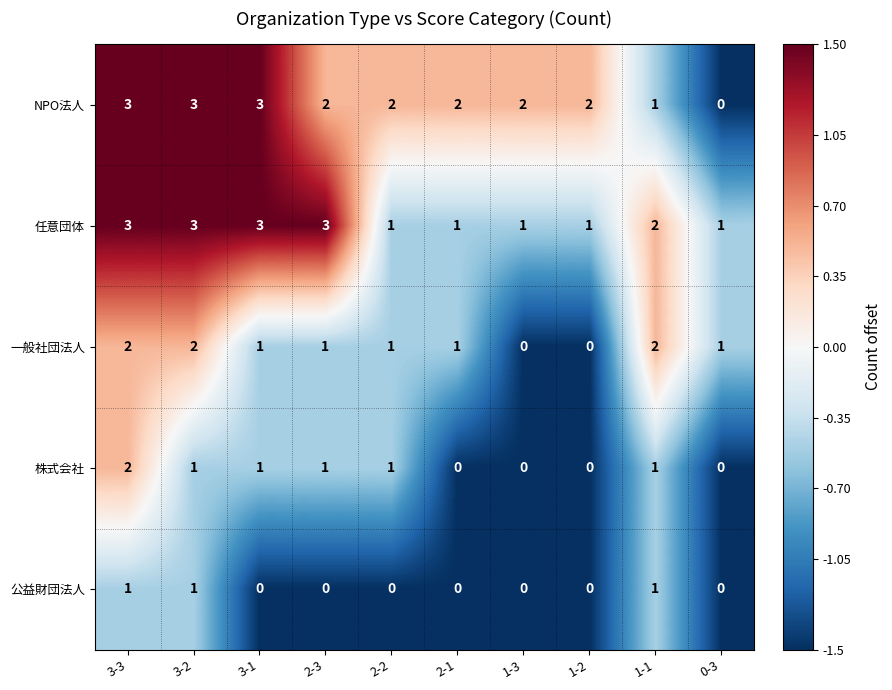

What is the difference between the maximum and minimum values in the NPO法人 series?

3